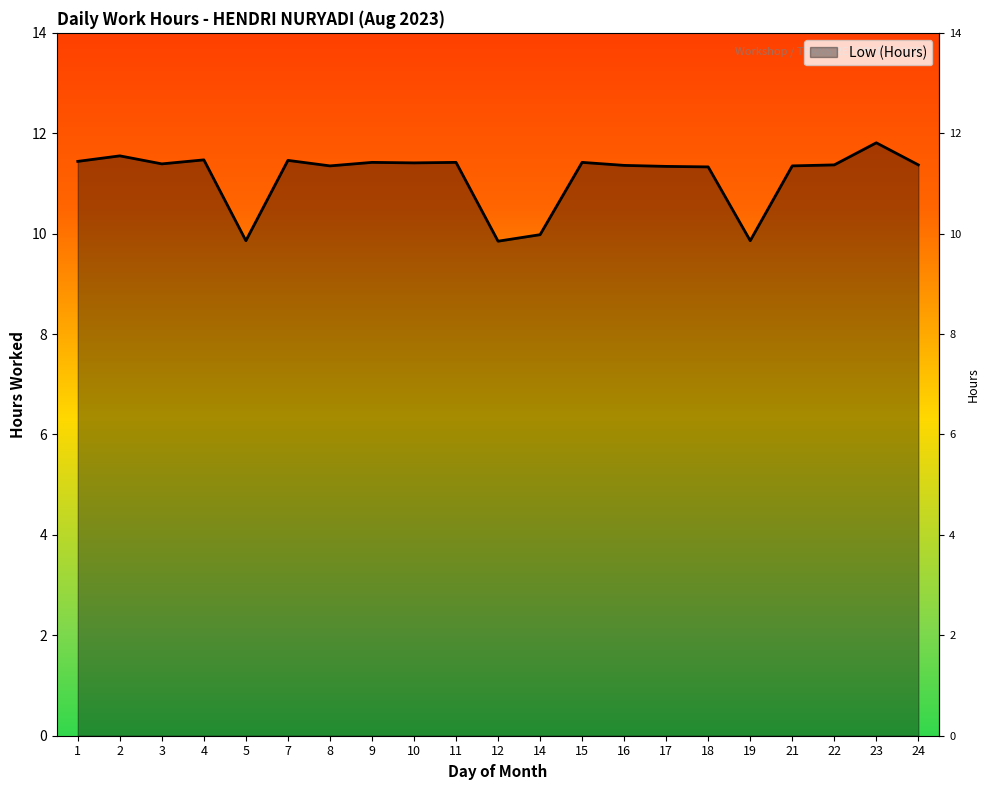

Read the value at 14.

10.0